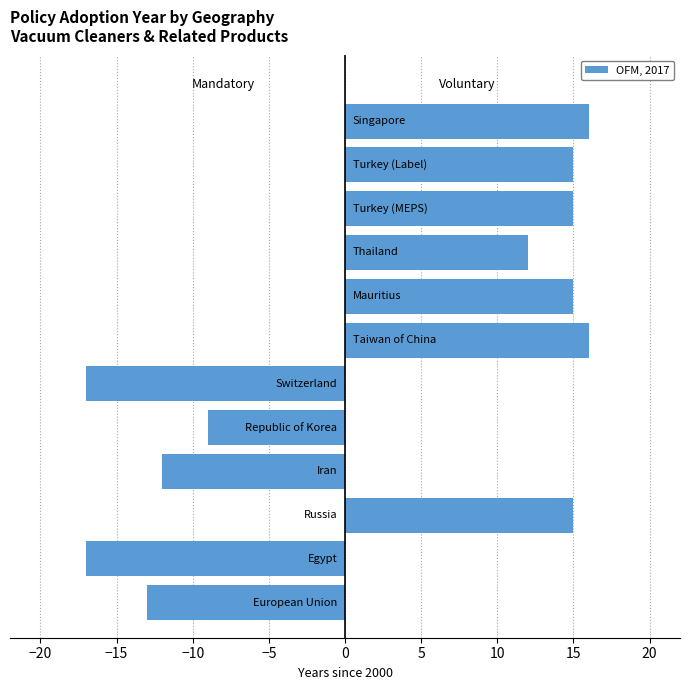

Rank the series by their average value, from lowest to highest.

Mandatory, Voluntary